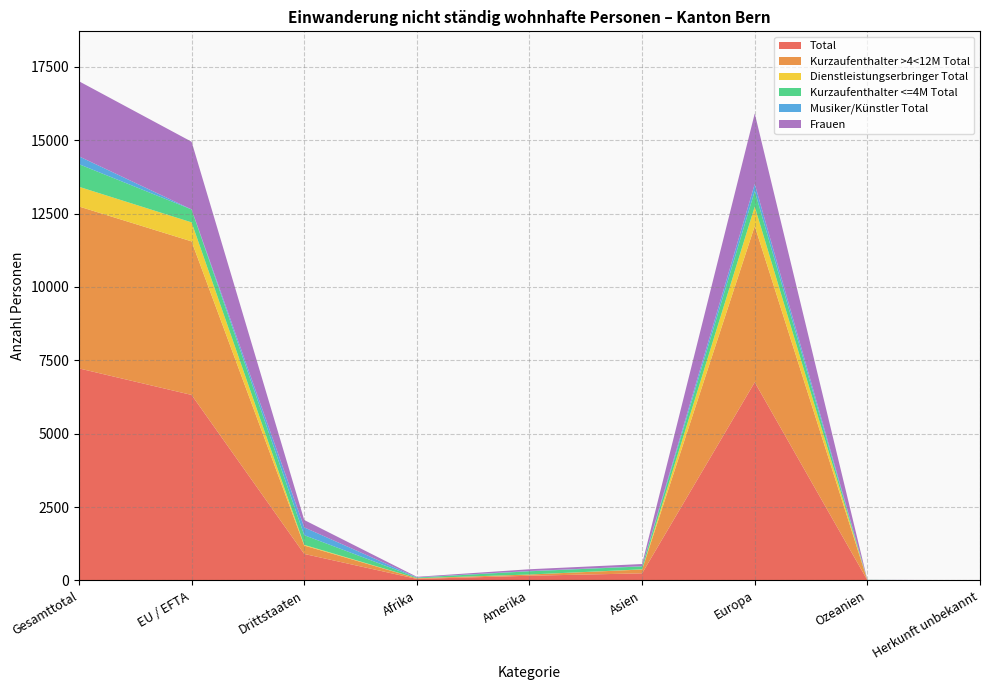

Reading right to left, list all the values displayed in this chart.

Total: Herkunft unbekannt=4	Ozeanien=10	Europa=6754	Asien=243	Amerika=161	Afrika=53	Drittstaaten=904	EU / EFTA=6321	Gesamttotal=7225
Kurzaufenthalter >4<12M Total: Herkunft unbekannt=1	Ozeanien=1	Europa=5321	Asien=130	Amerika=41	Afrika=22	Drittstaaten=285	EU / EFTA=5231	Gesamttotal=5516
Dienstleistungserbringer Total: Herkunft unbekannt=0	Ozeanien=0	Europa=663	Asien=6	Amerika=1	Afrika=2	Drittstaaten=24	EU / EFTA=648	Gesamttotal=672
Kurzaufenthalter <=4M Total: Herkunft unbekannt=0	Ozeanien=9	Europa=530	Asien=99	Amerika=110	Afrika=22	Drittstaaten=330	EU / EFTA=440	Gesamttotal=770
Musiker/Künstler Total: Herkunft unbekannt=3	Ozeanien=0	Europa=240	Asien=8	Amerika=9	Afrika=7	Drittstaaten=265	EU / EFTA=2	Gesamttotal=267
Frauen: Herkunft unbekannt=0	Ozeanien=3	Europa=2402	Asien=74	Amerika=60	Afrika=19	Drittstaaten=252	EU / EFTA=2306	Gesamttotal=2558